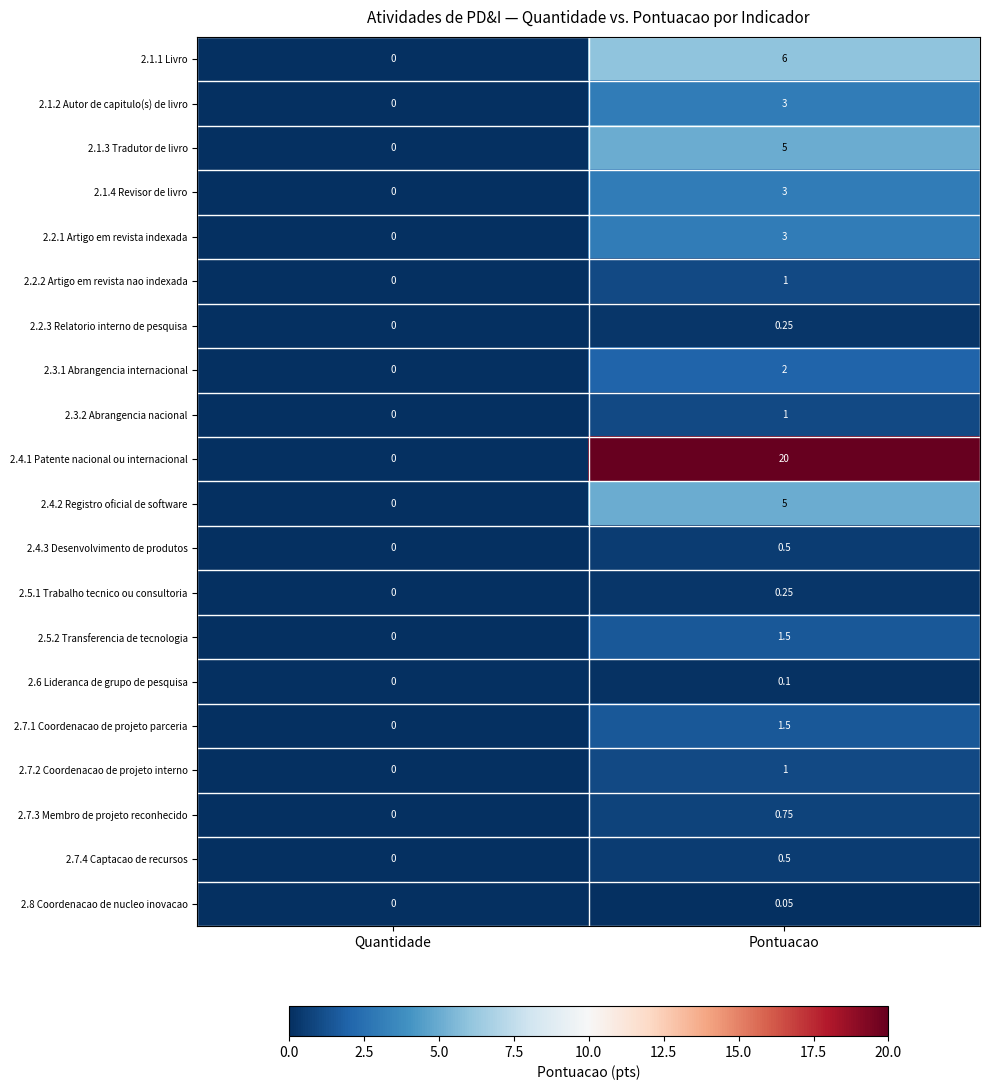

Which category has the highest value across all series?

Pontuacao